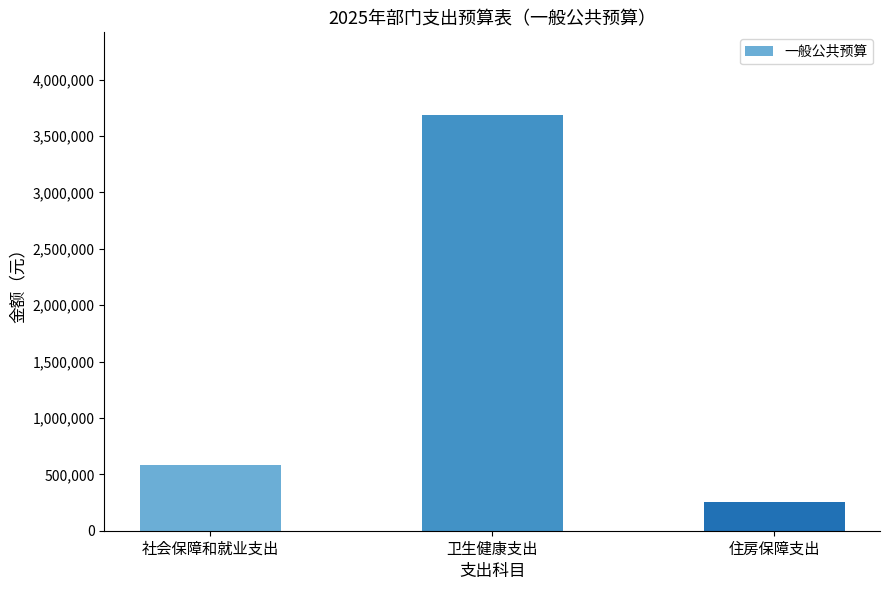

How many categories are shown in the chart?

3